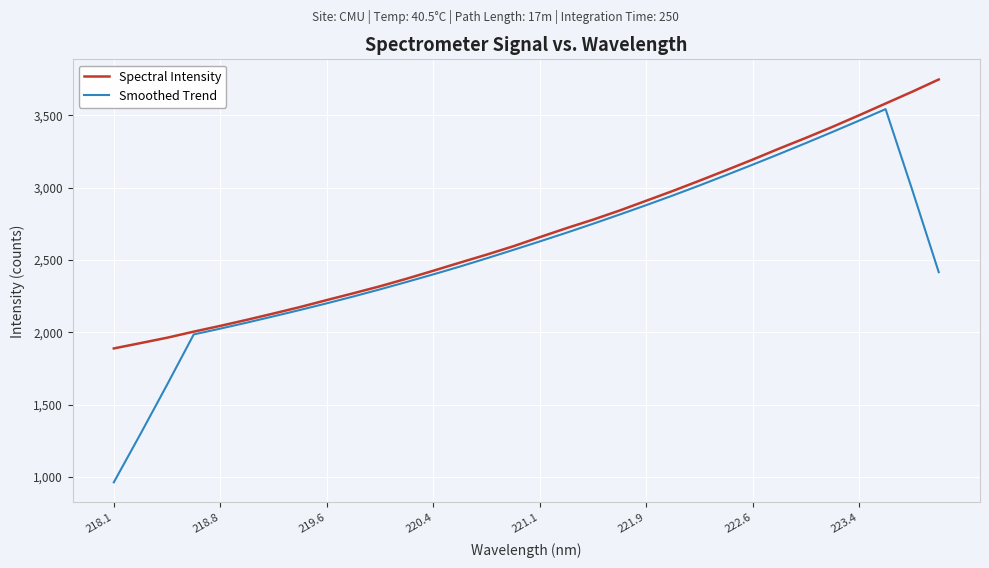

List the series in order of their overall mean, lowest first.

Smoothed Trend, Spectral Intensity